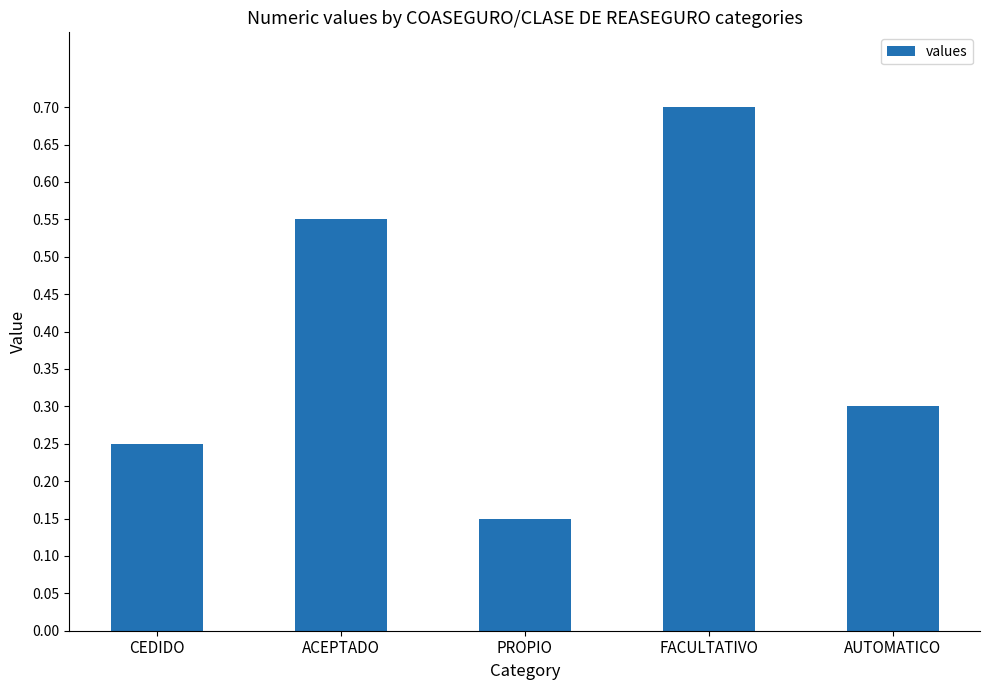

Between FACULTATIVO and CEDIDO, which is larger?

FACULTATIVO